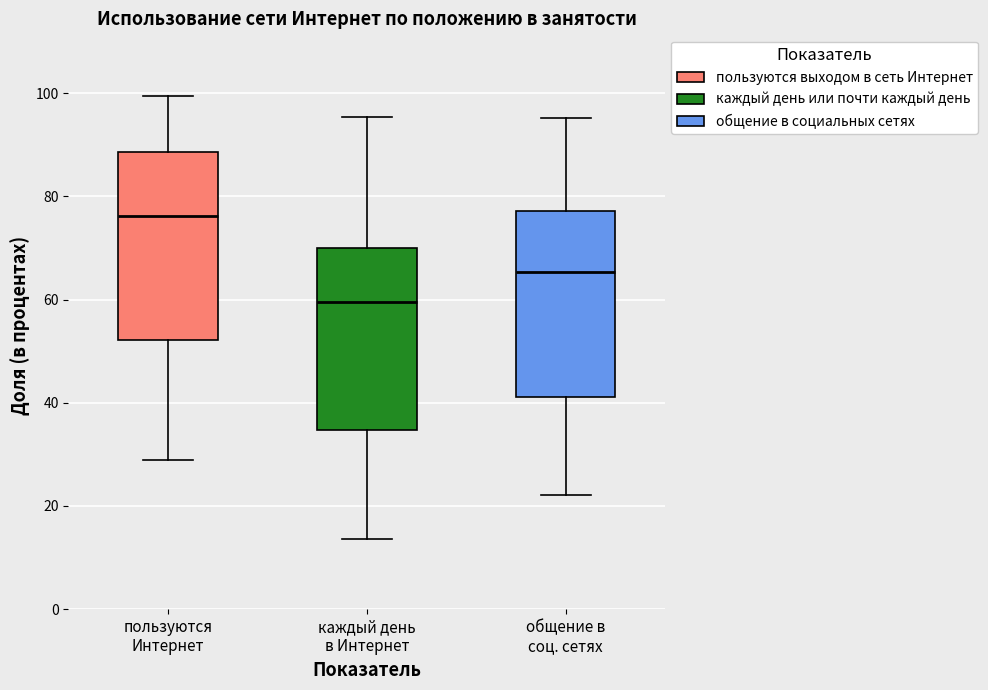

Reading left to right, read every box against the y-axis: the position of its median line, the range the box covers, and the ends of its whiskers. The values are not printed on the chart, so give them approximately, as read against the axis.

пользуются Интернет: median 76, box 52 to 88, whiskers 28 to 100
каждый день в Интернет: median 60, box 34 to 70, whiskers 14 to 96
общение в соц. сетях: median 66, box 42 to 78, whiskers 22 to 96